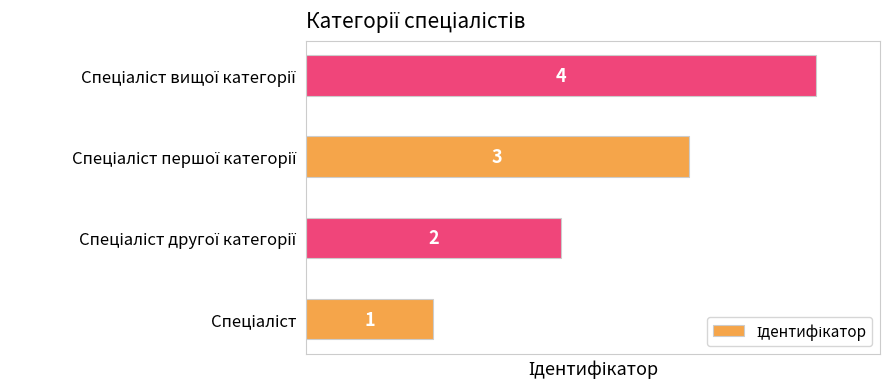

What is the greatest value displayed?

4